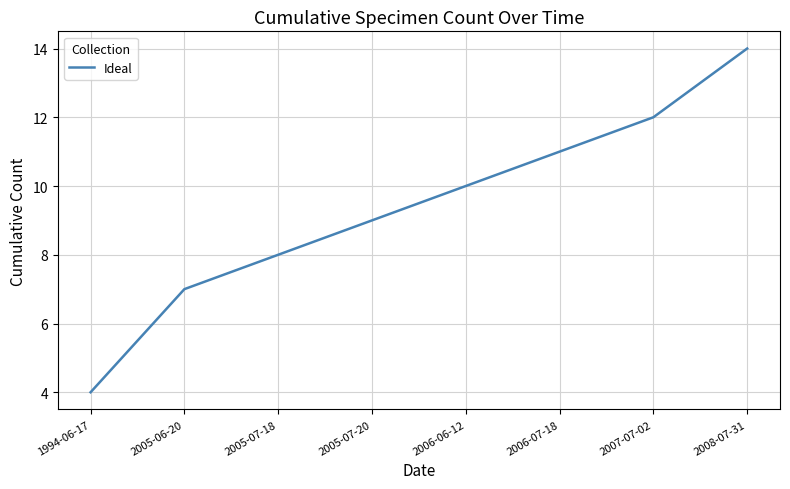

Which has a higher value, 2008-07-31 or 1994-06-17?

2008-07-31